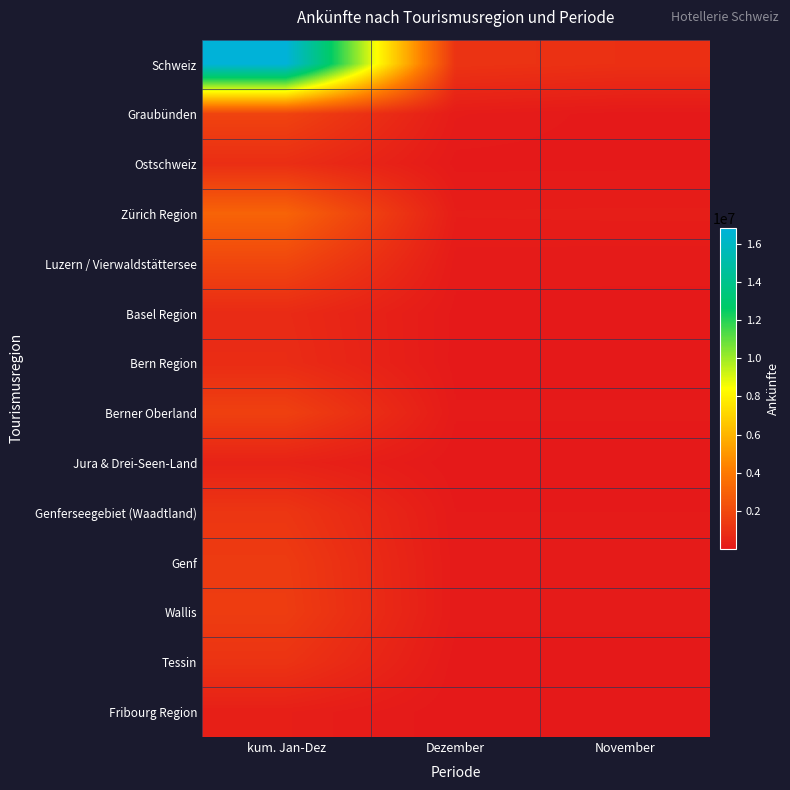

Reading left to right, extract all data points from this chart.

Schweiz: kum. Jan-Dez=16831177	Dezember=1134051	November=994376
Graubünden: kum. Jan-Dez=1765956	Dezember=158910	November=47071
Ostschweiz: kum. Jan-Dez=906279	Dezember=54011	November=58142
Zürich Region: kum. Jan-Dez=3081144	Dezember=222566	November=234256
Luzern / Vierwaldstättersee: kum. Jan-Dez=1883923	Dezember=114468	November=102998
Basel Region: kum. Jan-Dez=760026	Dezember=57946	November=57946
Bern Region: kum. Jan-Dez=817854	Dezember=51967	November=51967
Berner Oberland: kum. Jan-Dez=1651711	Dezember=93711	November=93711
Jura & Drei-Seen-Land: kum. Jan-Dez=428070	Dezember=23699	November=23699
Genferseegebiet (Waadtland): kum. Jan-Dez=1219956	Dezember=83536	November=83536
Genf: kum. Jan-Dez=1428347	Dezember=105818	November=105818
Wallis: kum. Jan-Dez=1483301	Dezember=110763	November=110763
Tessin: kum. Jan-Dez=1114519	Dezember=39670	November=39670
Fribourg Region: kum. Jan-Dez=290091	Dezember=16986	November=16986